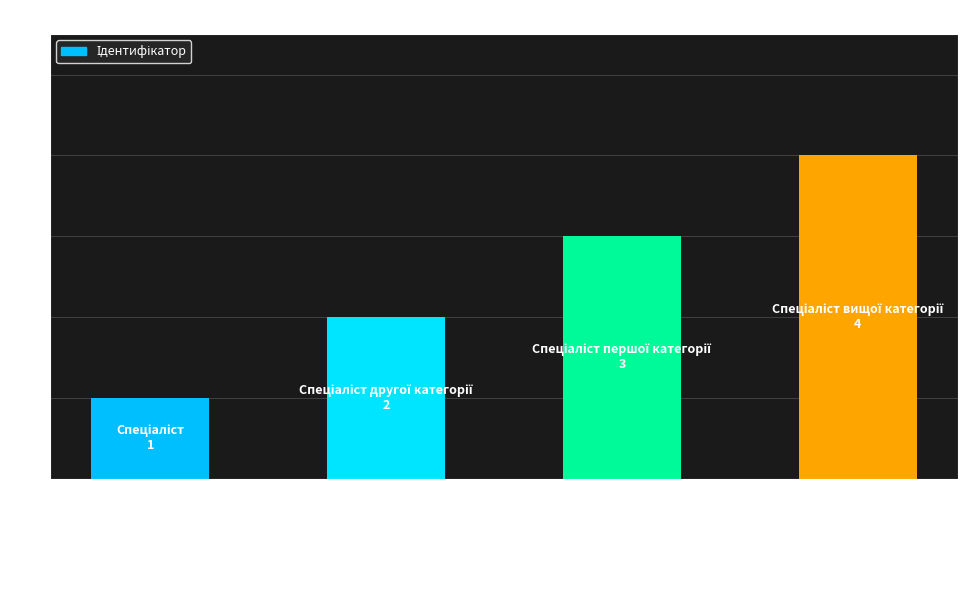

What is the sum of all values?

10